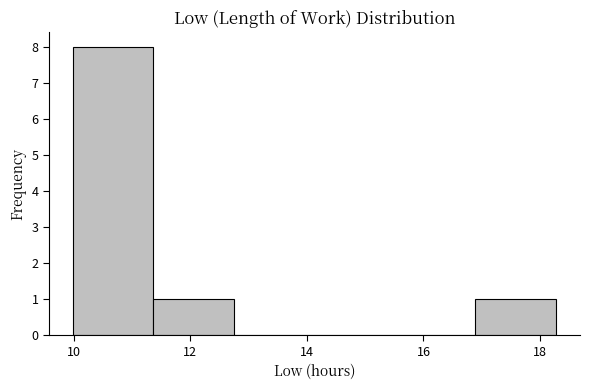

Reading left to right, transcribe this chart: for each bar, give the range it covers on the x-axis and its height. Neither the bar edges nor the heights are printed on the chart, so give them approximately, as read against the axes.

10.0 to 11.4: 8
11.4 to 12.8: 1
12.8 to 14.2: 0
14.2 to 15.6: 0
15.6 to 16.8: 0
16.8 to 18.2: 1